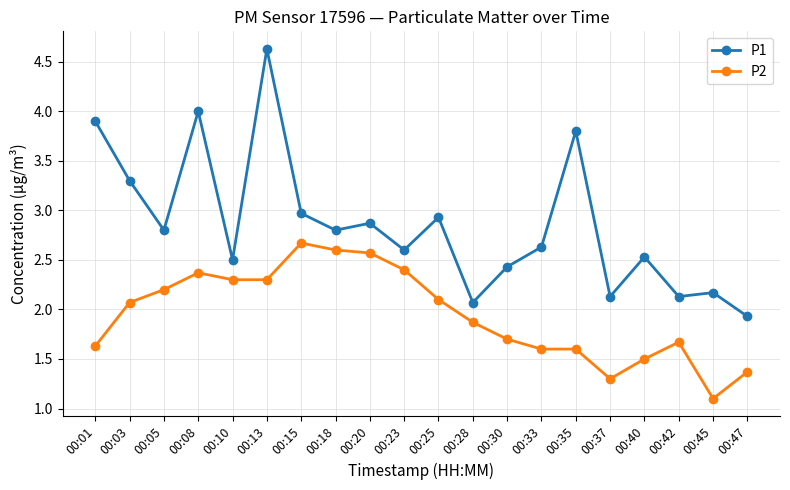

What is the minimum value for P2?

1.1